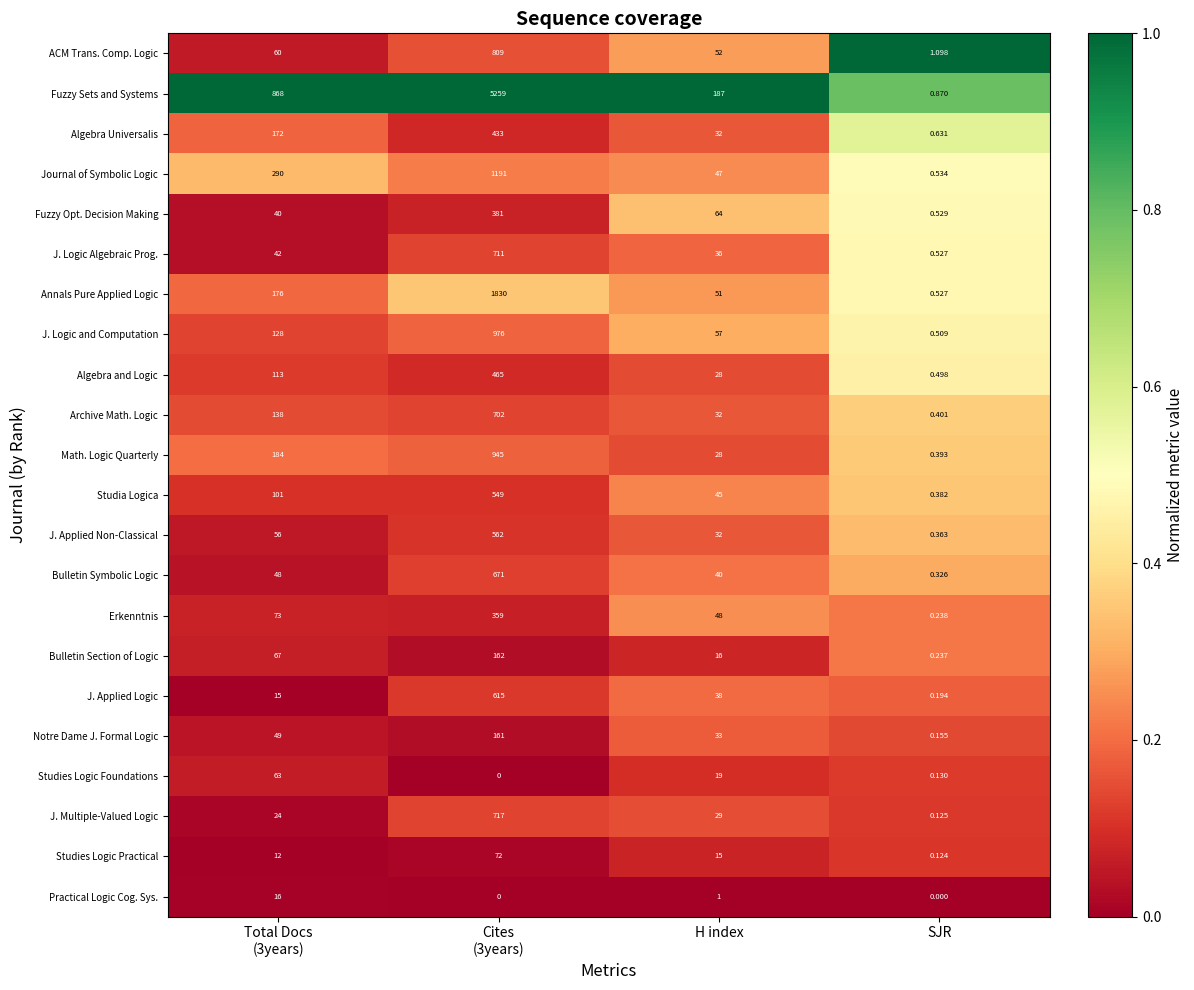

Which series has the widest spread of values?

Fuzzy Sets and Systems